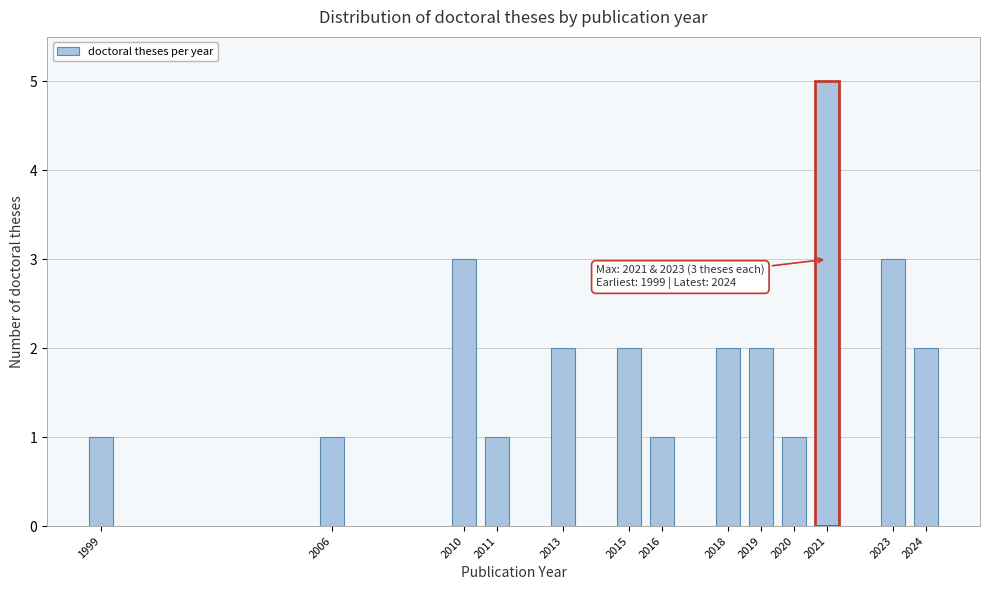

Reading right to left, what are all the values shown in this chart?

2	3	5	1	2	2	1	2	2	1	3	1	1